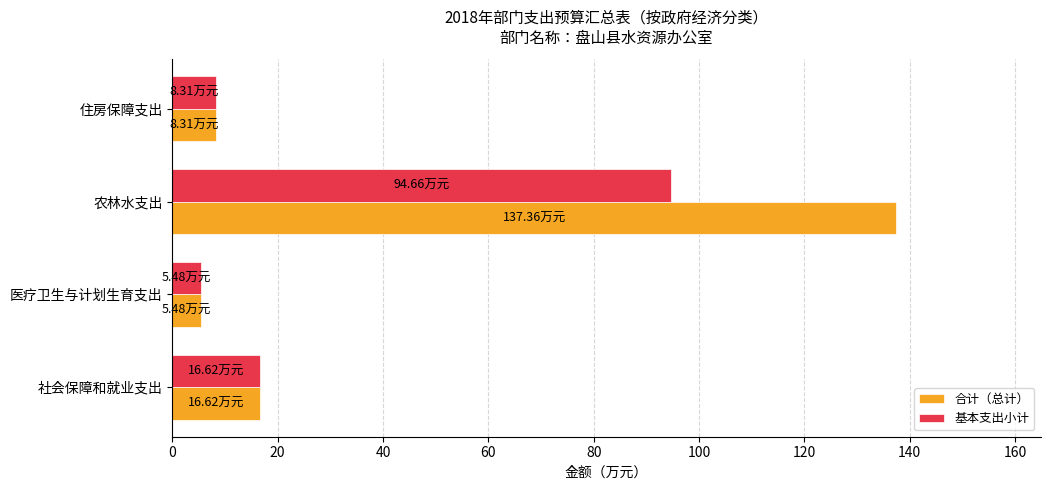

What is the difference between the maximum and minimum values in the 基本支出小计 series?

89.2